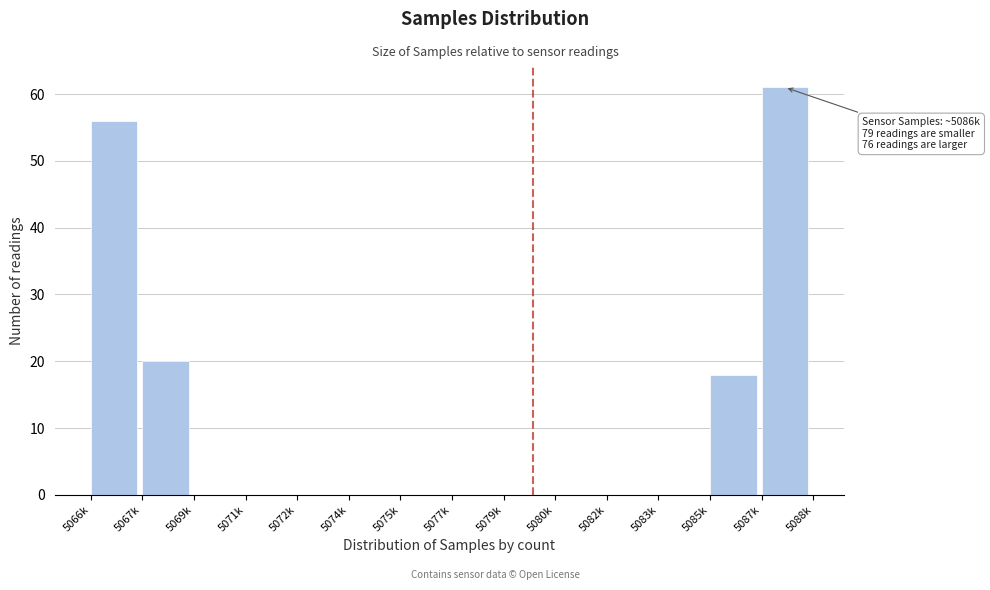

Reading left to right, list all the values displayed in this chart.

5066k=56	5067k=20	5069k=0	5071k=0	5072k=0	5074k=0	5075k=0	5077k=0	5079k=0	5080k=0	5082k=0	5083k=0	5085k=18	5087k=61